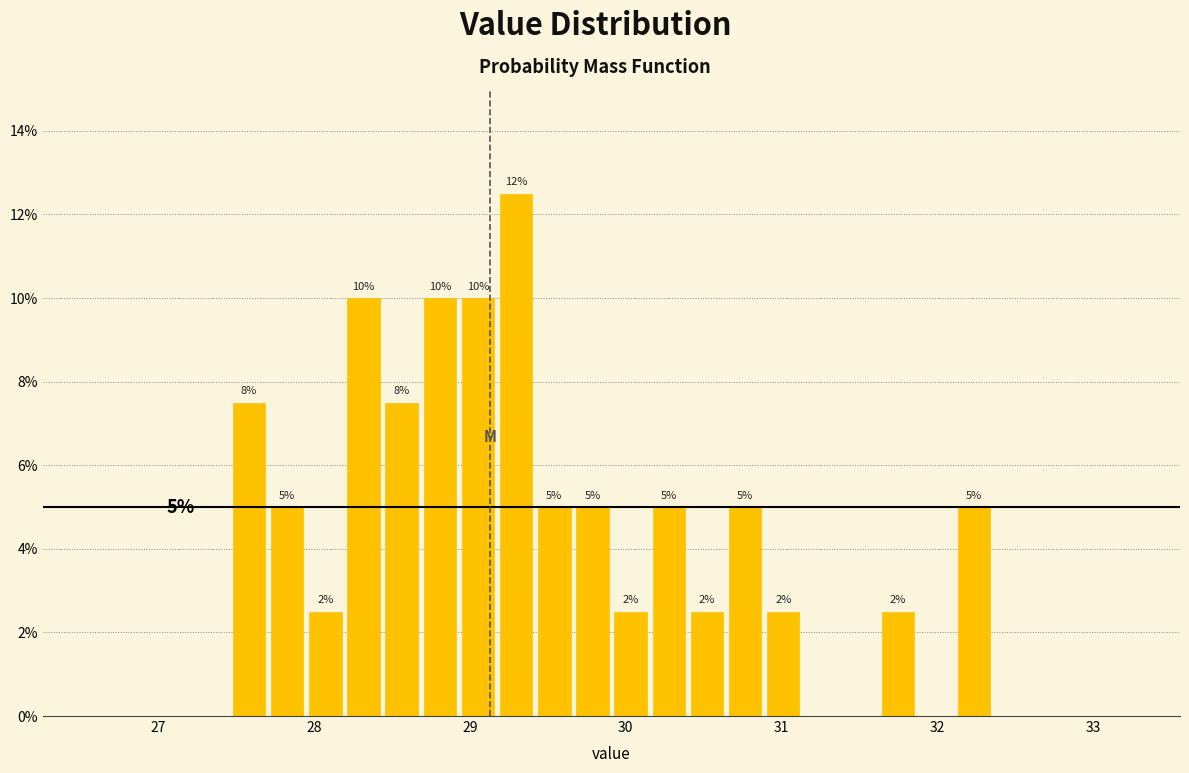

Read against the x-axis, roughly where is the centre of the tallest bar?

29.3